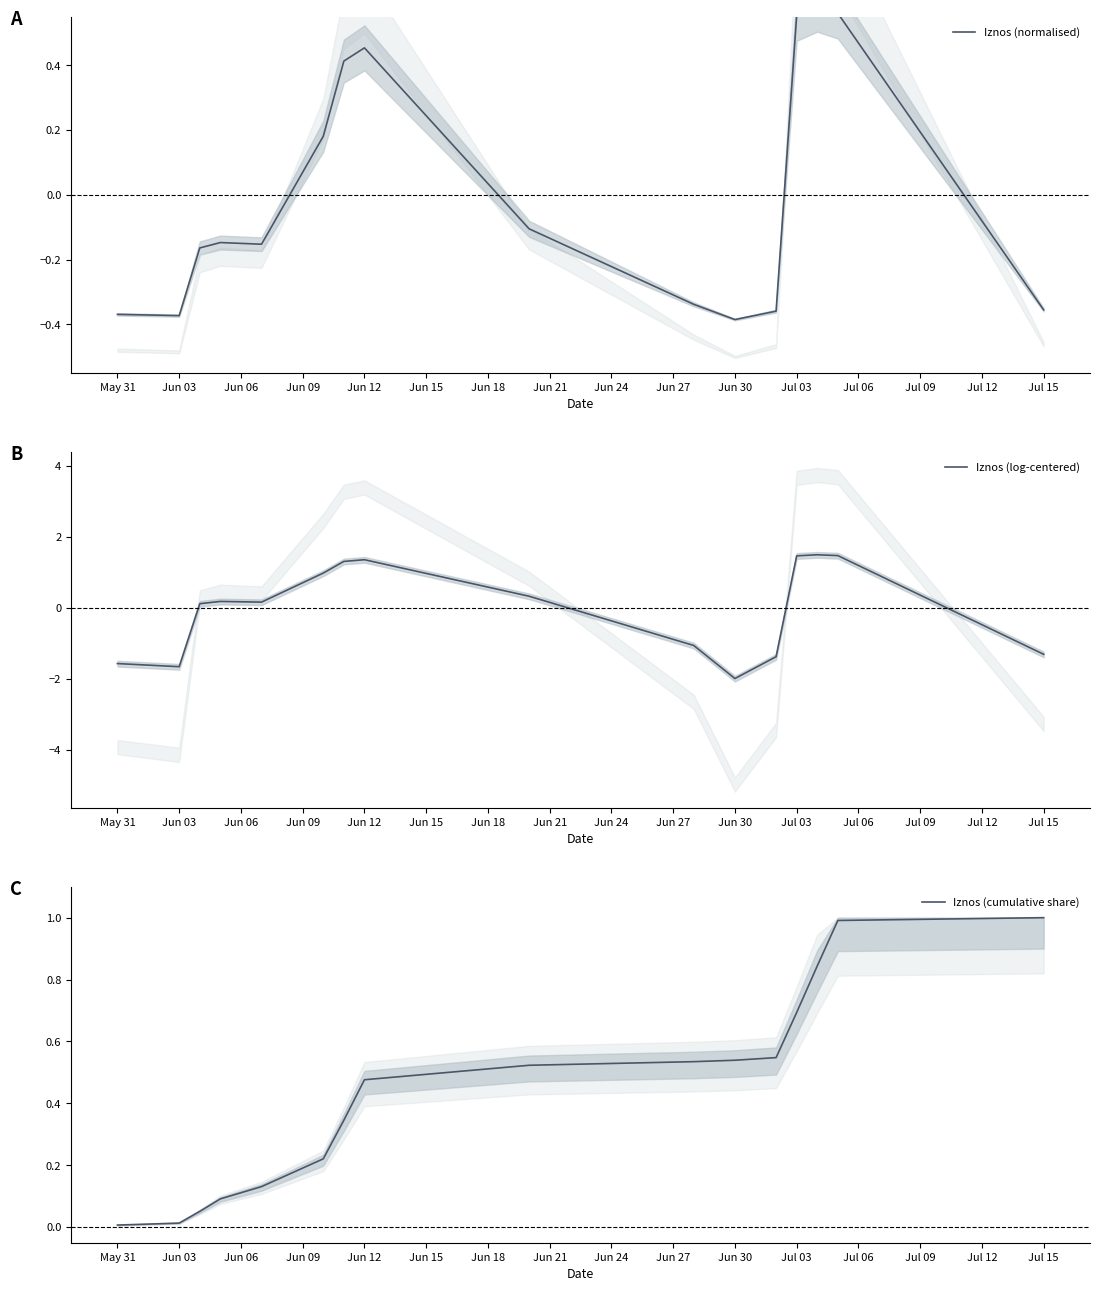

What is the value of the Iznos (log-centered) point at the 14th from the left?

1.5